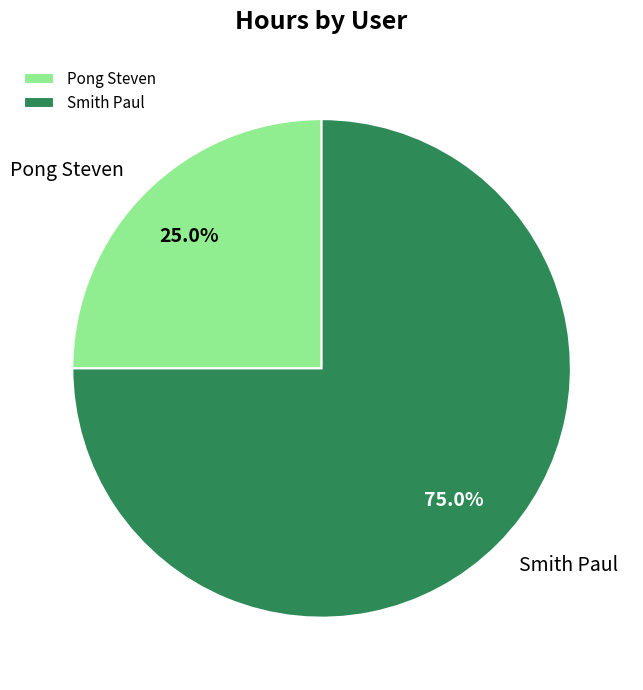

What is the ratio of the value at Pong Steven to the value at Smith Paul?

0.3